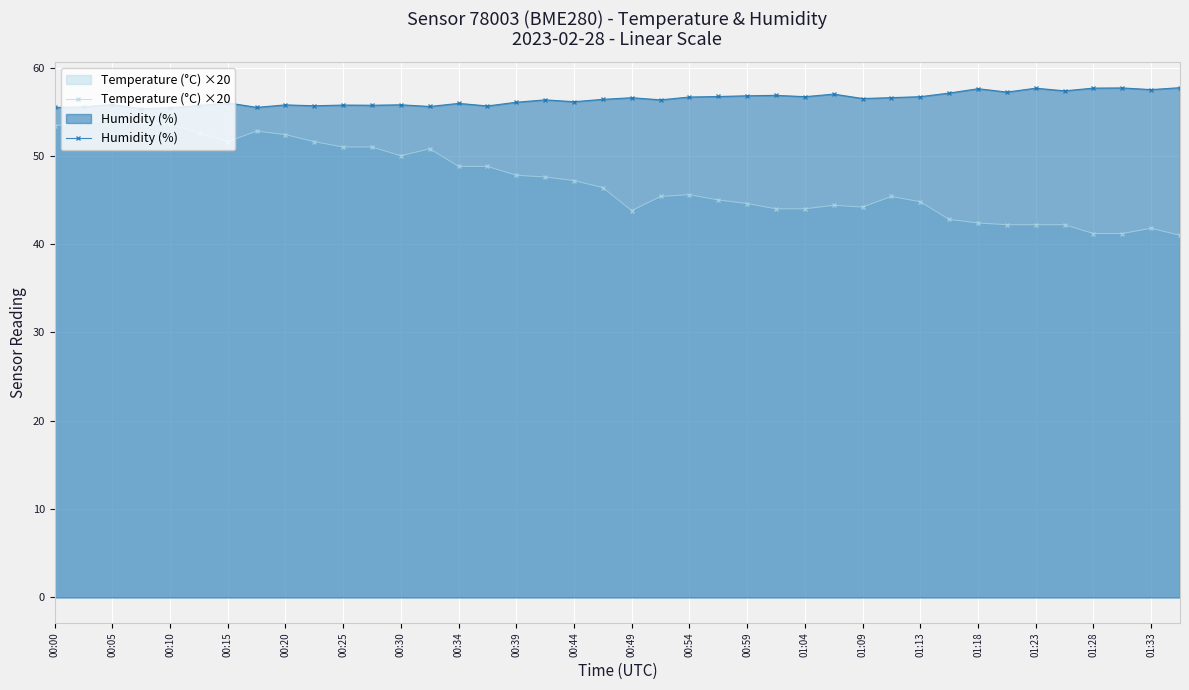

True or false: Temperature (°C) ×20 has more than 2 points higher than both neighbors.

True